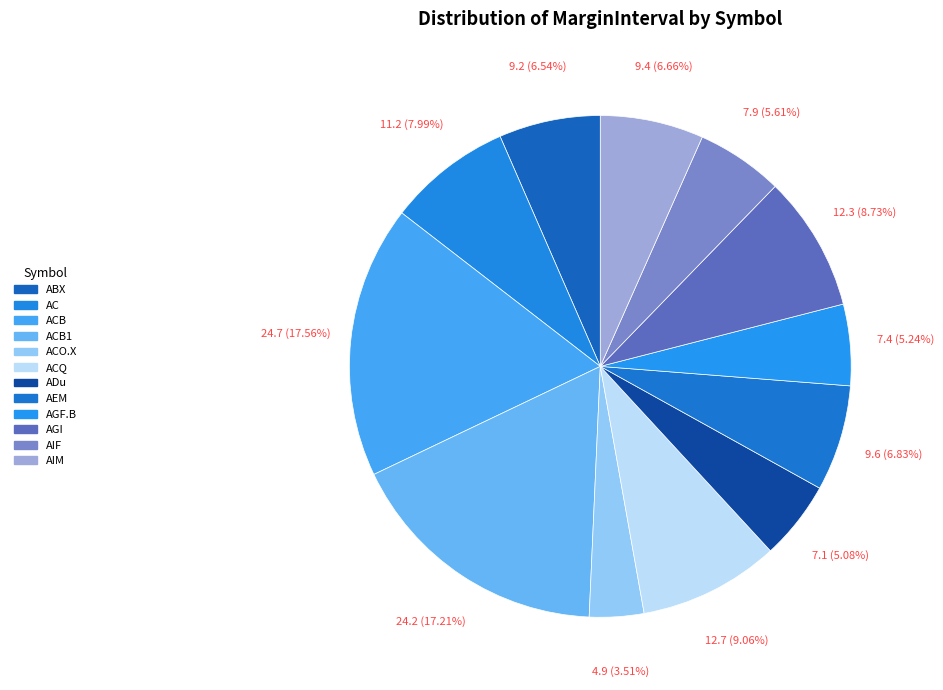

To the nearest percent, what percentage of the pie is AGI?

9%